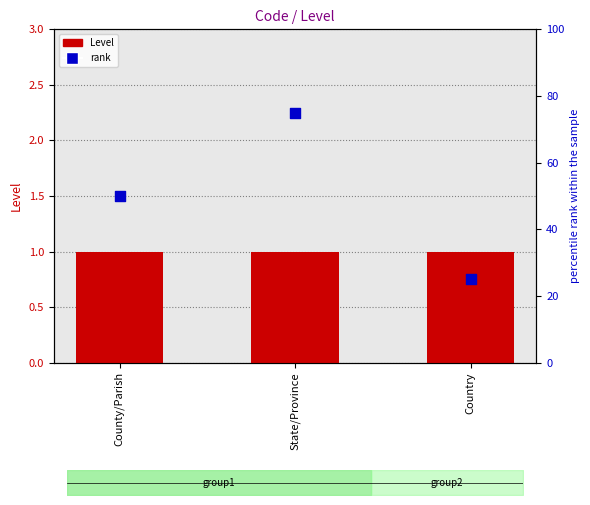

At which category is the sum across all series the highest?

State/Province